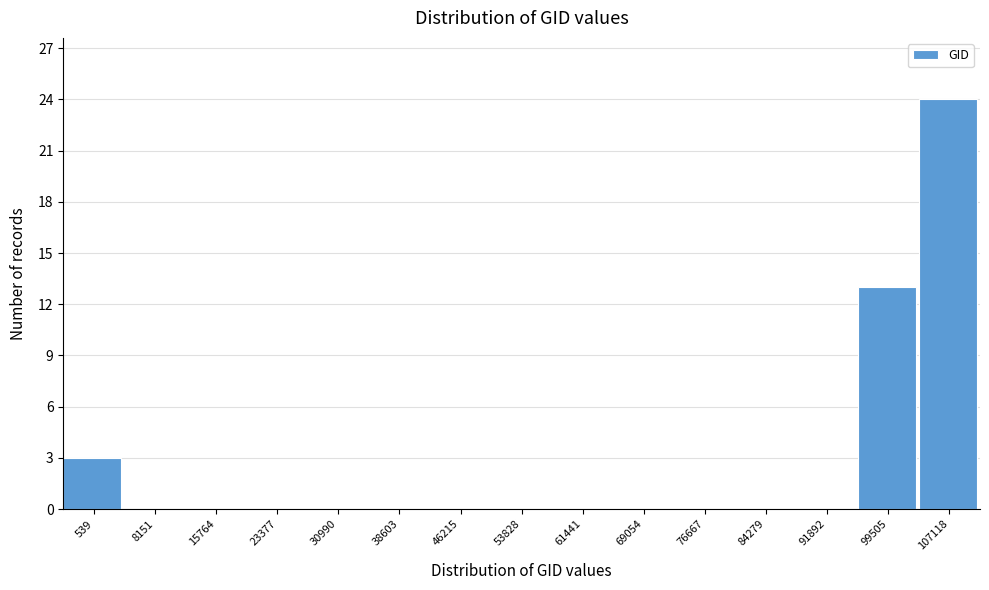

Reading right to left, extract all data points from this chart.

107118=24	99505=13	91892=0	84279=0	76667=0	69054=0	61441=0	53828=0	46215=0	38603=0	30990=0	23377=0	15764=0	8151=0	539=3